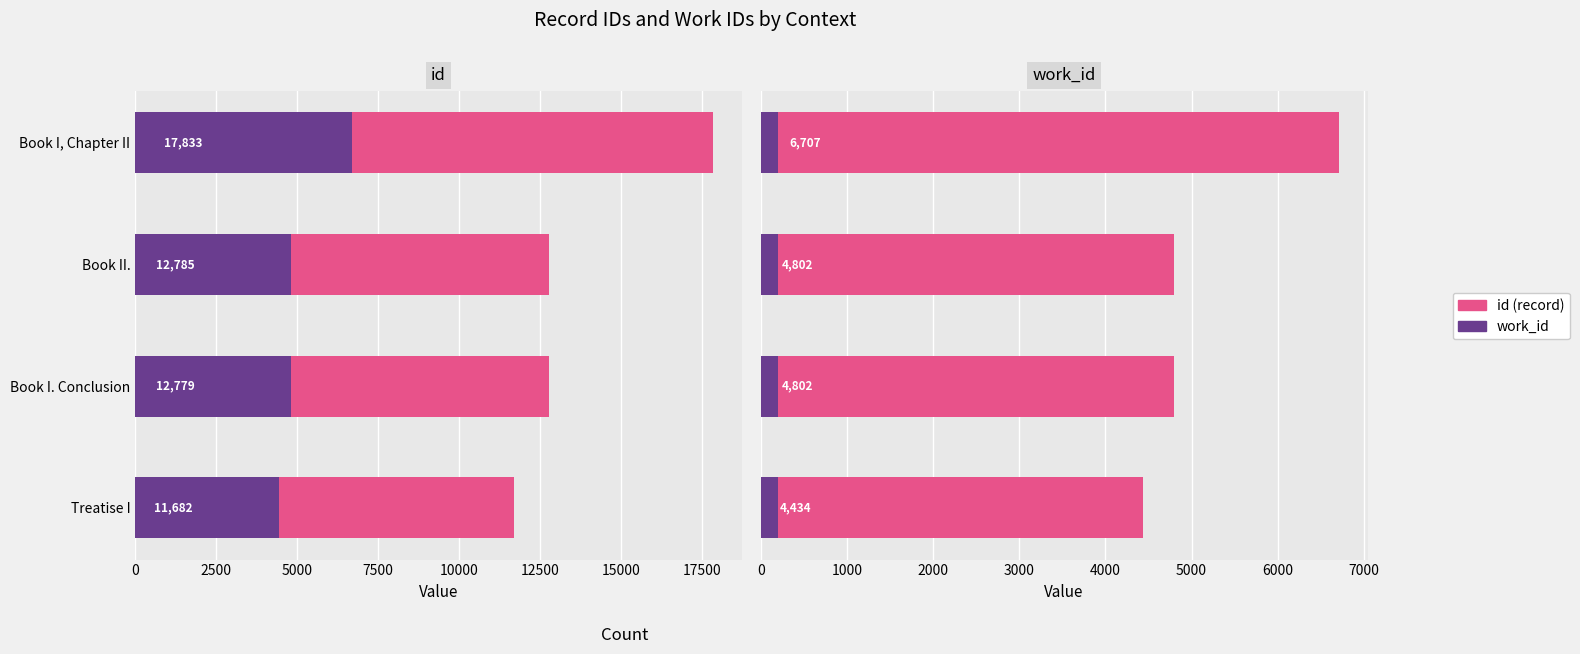

True or false: work_id has a value of 6948.4 at Treatise I.

False